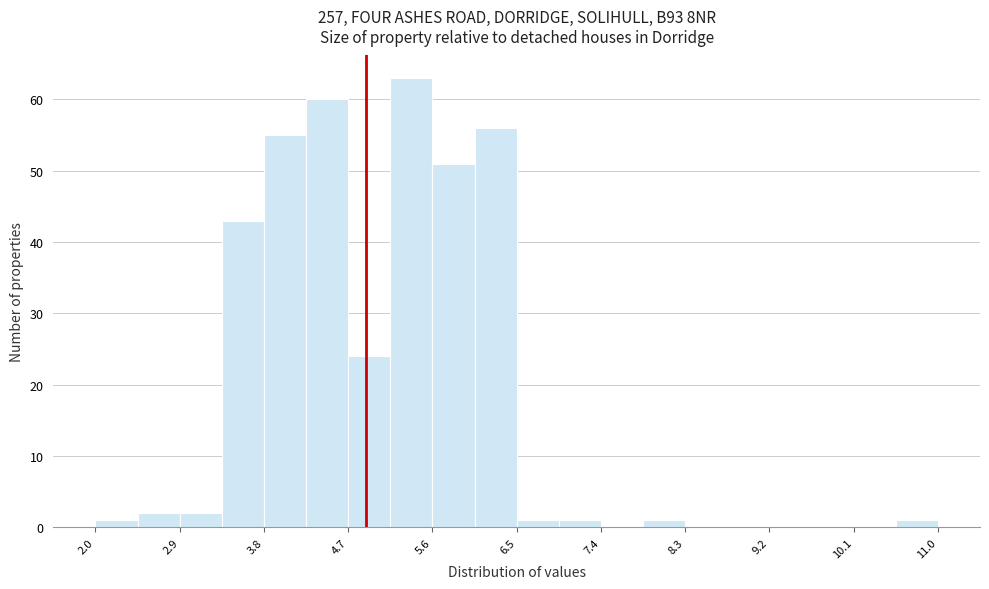

Reading left to right, transcribe this chart: for each bar, give the range it covers on the x-axis and its height. Neither the bar edges nor the heights are printed on the chart, so give them approximately, as read against the axes.

2.1 to 2.5: 1
2.5 to 2.9: 2
2.9 to 3.4: 2
3.4 to 3.8: 43
3.8 to 4.3: 55
4.3 to 4.7: 60
4.7 to 5.2: 24
5.2 to 5.6: 63
5.6 to 6.1: 51
6.1 to 6.5: 56
6.5 to 7.0: 1
7.0 to 7.4: 1
7.4 to 7.9: 0
7.9 to 8.3: 1
8.3 to 8.7: 0
8.7 to 9.2: 0
9.2 to 9.6: 0
9.6 to 10.1: 0
10.1 to 10.5: 0
10.5 to 11.0: 1